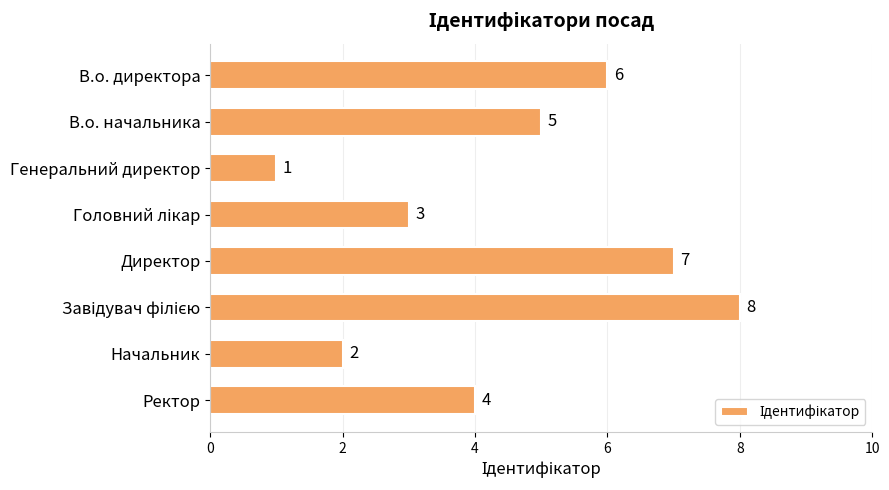

The chart shows a value of 2 at Директор. True or false?

False